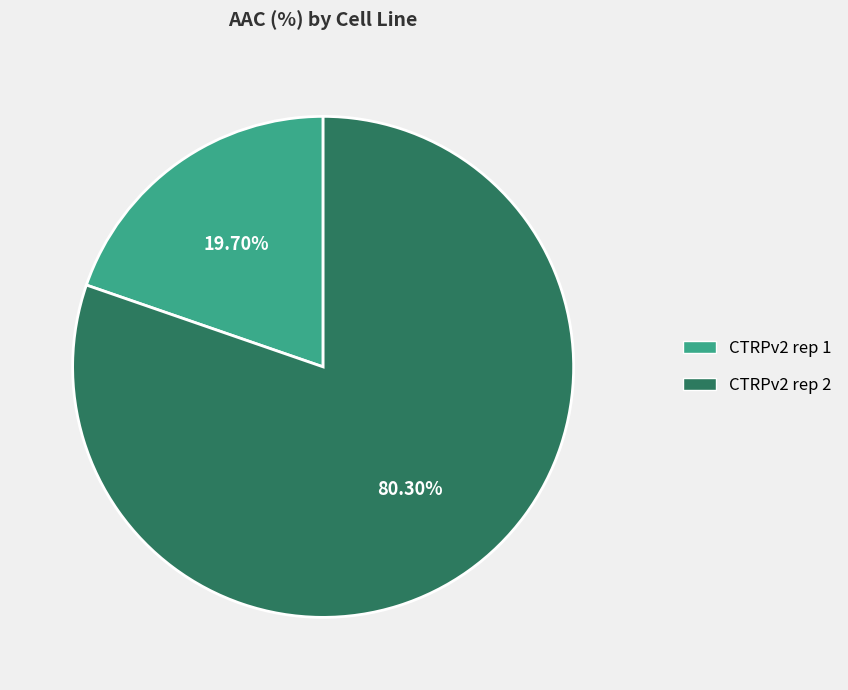

Count the number of slices in the pie.

2